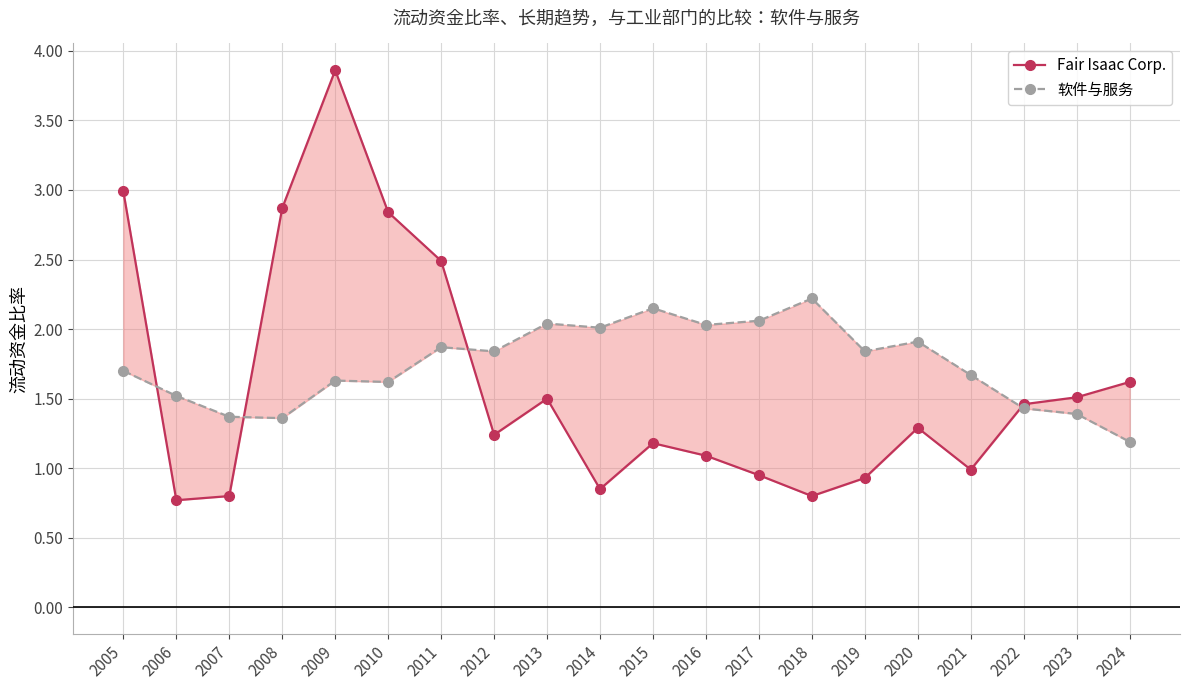

True or false: Fair Isaac Corp. has a value of 1.6 at 2024.

True